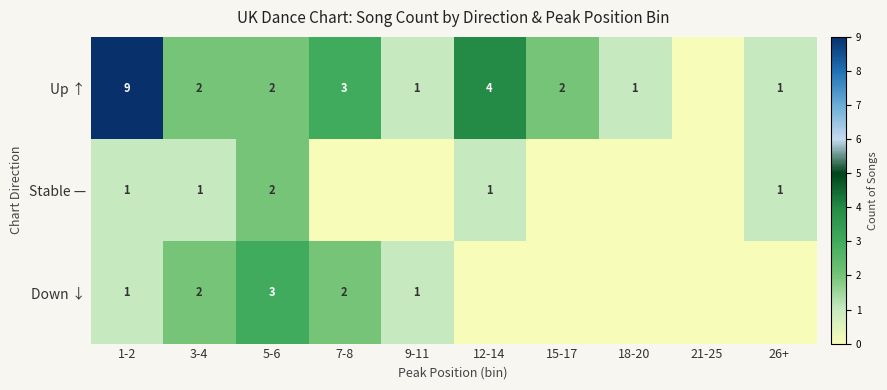

The Down ↓ series shows 1 at 9-11. True or false?

True